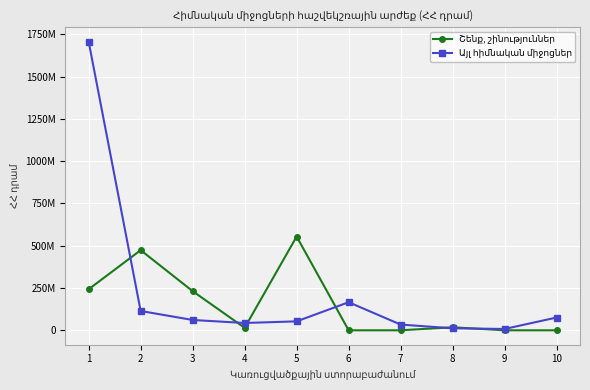

True or false: Այլ հիմնական միջոցներ has a value of 12769929.2 at 4.

False